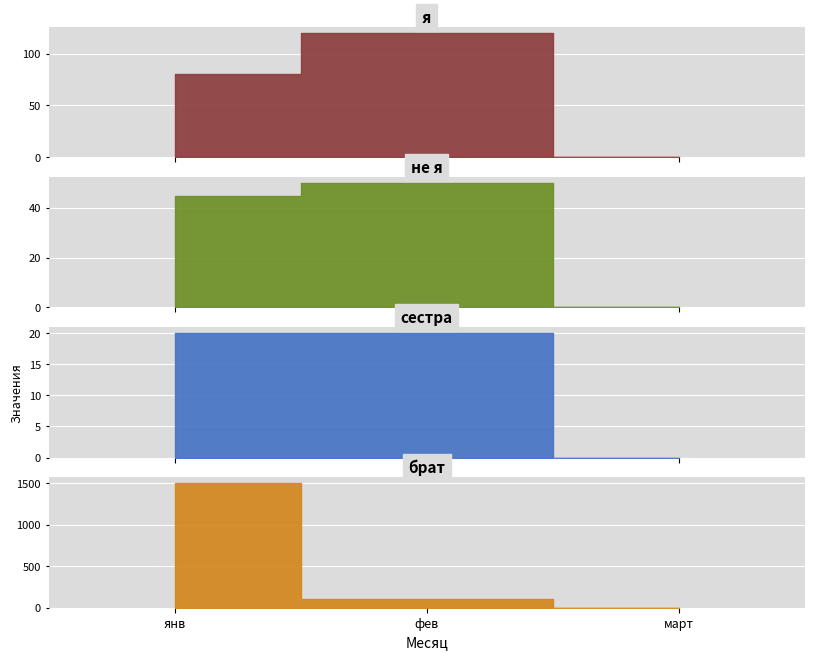

How many values in the сестра series are below 20?

1